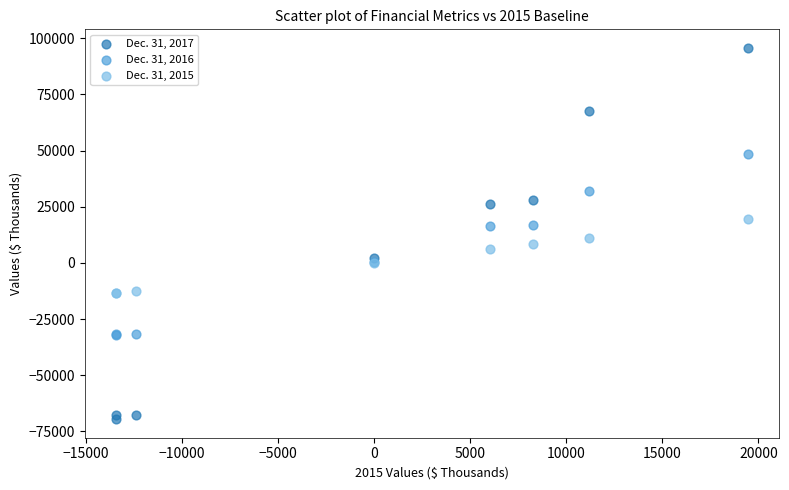

Which series contains the highest Y value?

Dec. 31, 2017